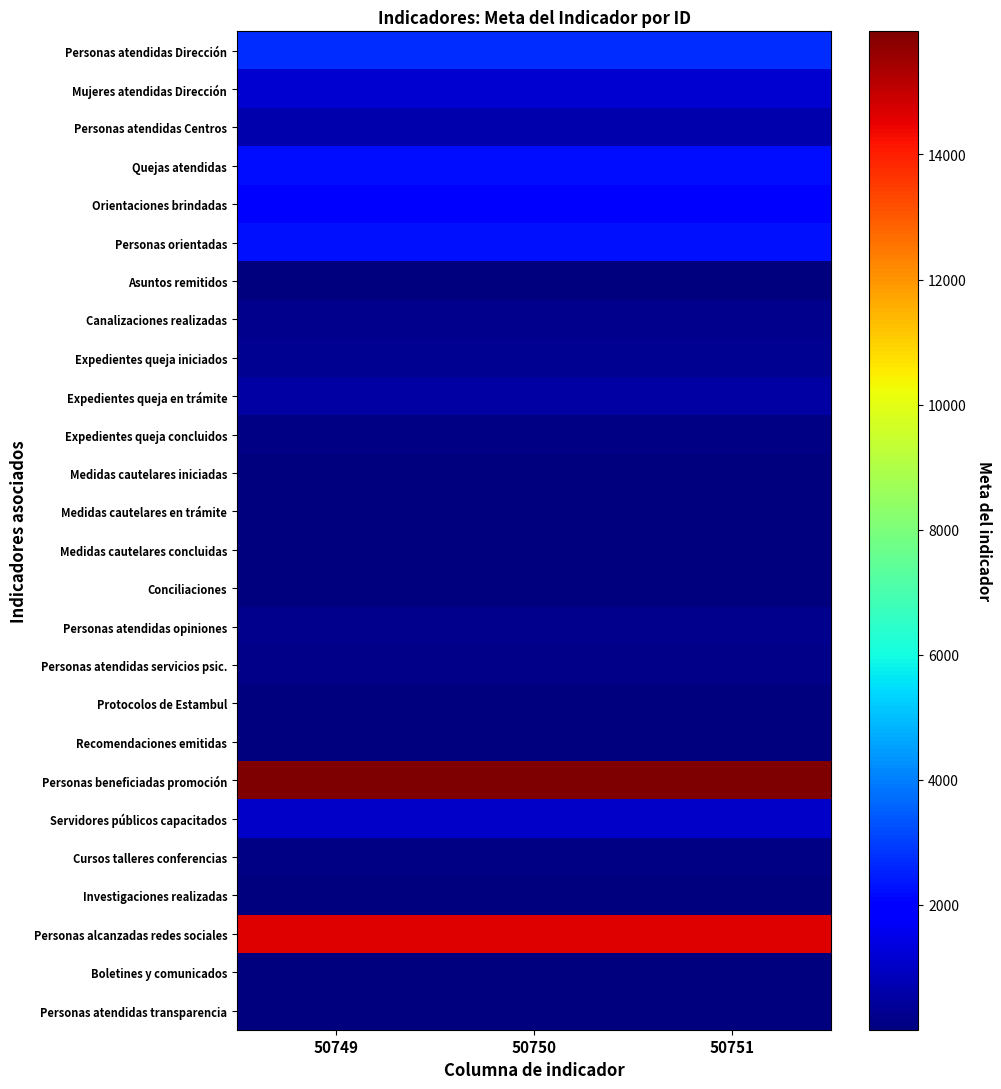

Rank the series at 50751 from lowest to highest value.

Medidas cautelares concluidas, Protocolos de Estambul, Recomendaciones emitidas, Medidas cautelares iniciadas, Personas atendidas transparencia, Asuntos remitidos, Medidas cautelares en trámite, Conciliaciones, Boletines y comunicados, Investigaciones realizadas, Expedientes queja concluidos, Cursos talleres conferencias, Personas atendidas servicios psic., Personas atendidas opiniones, Canalizaciones realizadas, Expedientes queja iniciados, Expedientes queja en trámite, Personas atendidas Centros, Servidores públicos capacitados, Mujeres atendidas Dirección, Orientaciones brindadas, Quejas atendidas, Personas orientadas, Personas atendidas Dirección, Personas alcanzadas redes sociales, Personas beneficiadas promoción